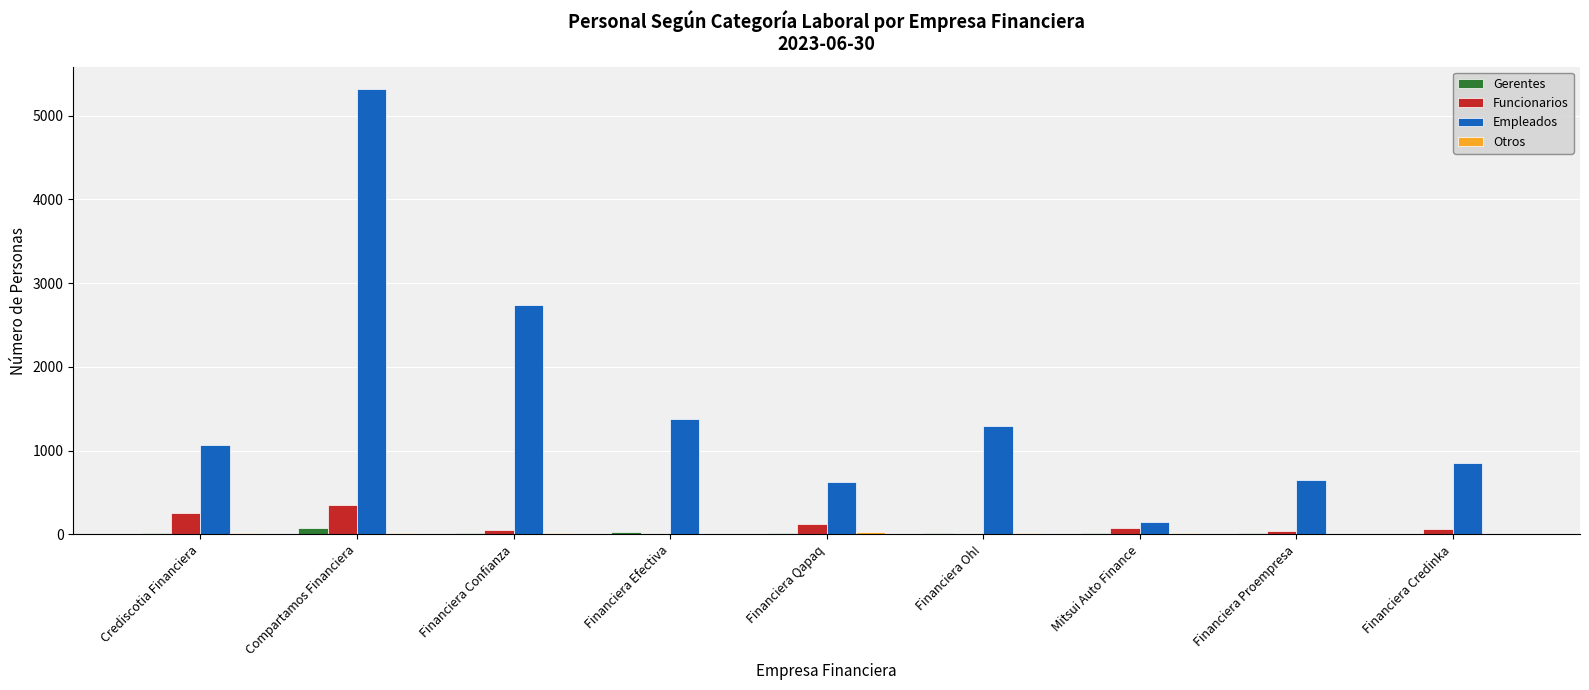

What is the sum of all Gerentes values?

215